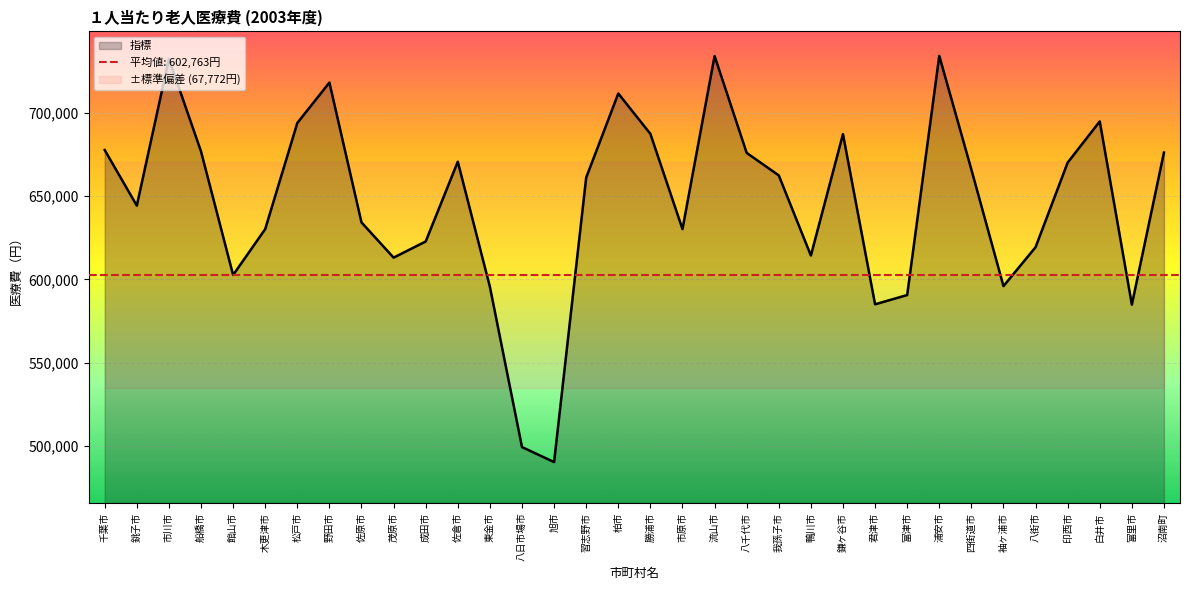

Approximately how many times larger is the value at 佐原市 compared to 勝浦市?

0.9